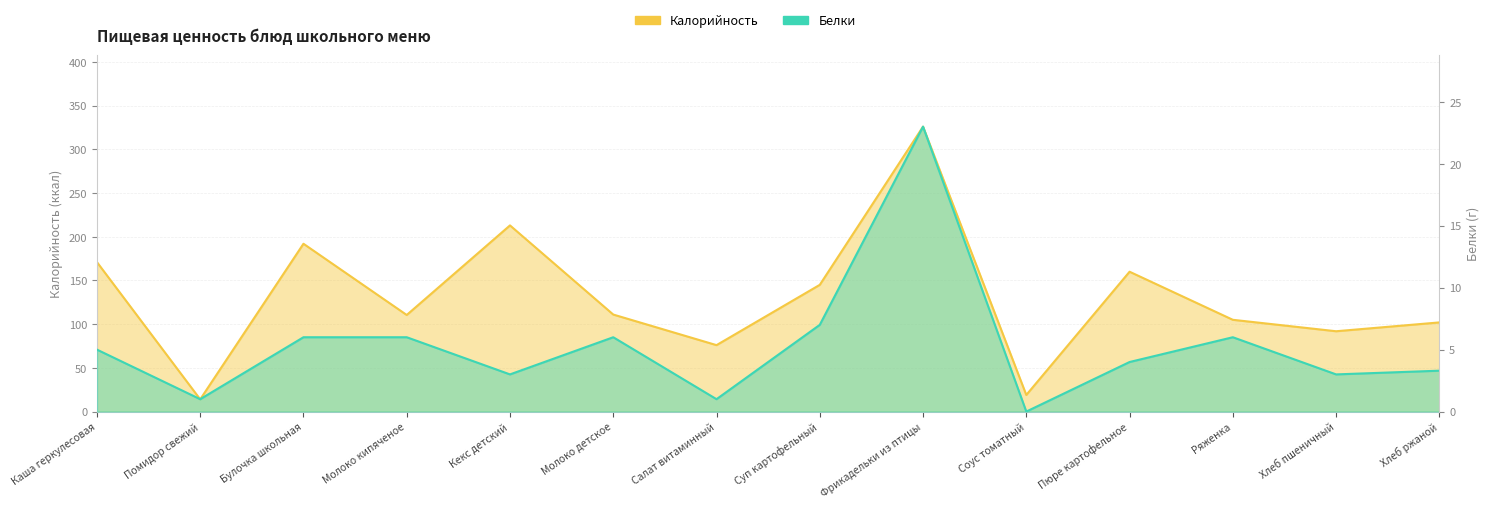

Reading left to right, transcribe all the data shown in this chart.

Калорийность: 171.0	14.0	192.0	110.5	213.0	111.0	76.0	145.0	326.0	19.0	160.0	105.0	91.9	102.0
Белки: 5.0	1.0	6.0	6.0	3.0	6.0	1.0	7.0	23.0	0.0	4.0	6.0	3.0	3.3